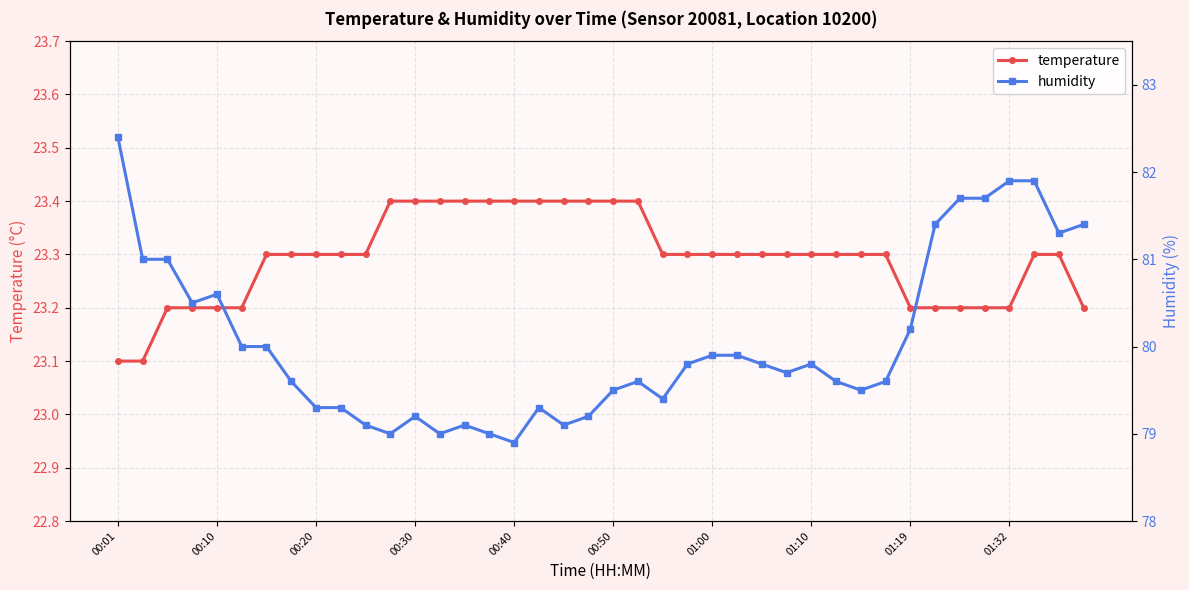

How many temperature values are between 23 and 24?

40